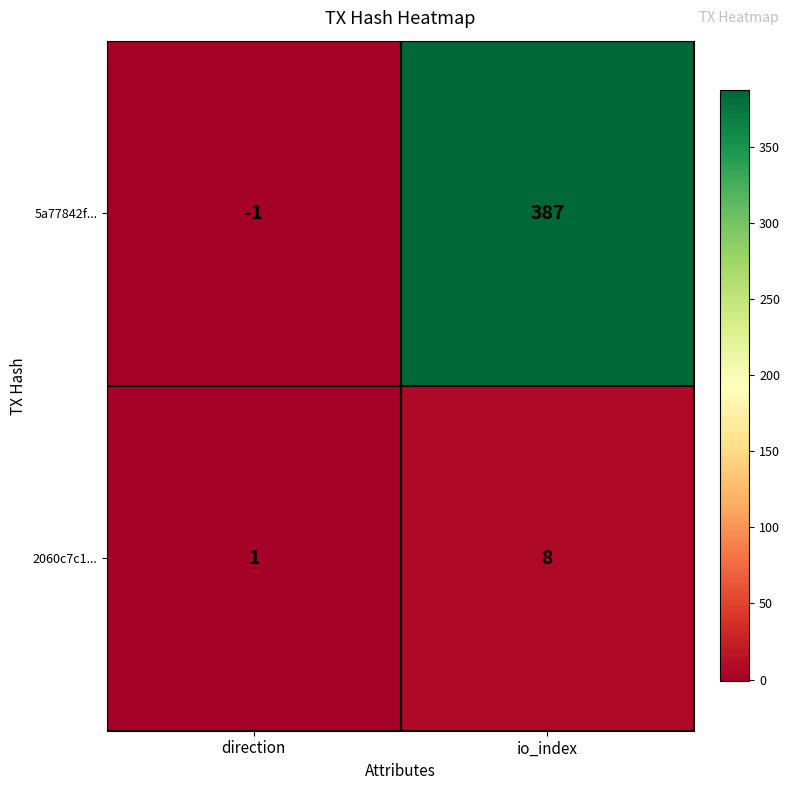

Reading right to left, transcribe all the data shown in this chart.

5a77842f...: io_index=387	direction=-1
2060c7c1...: io_index=8	direction=1